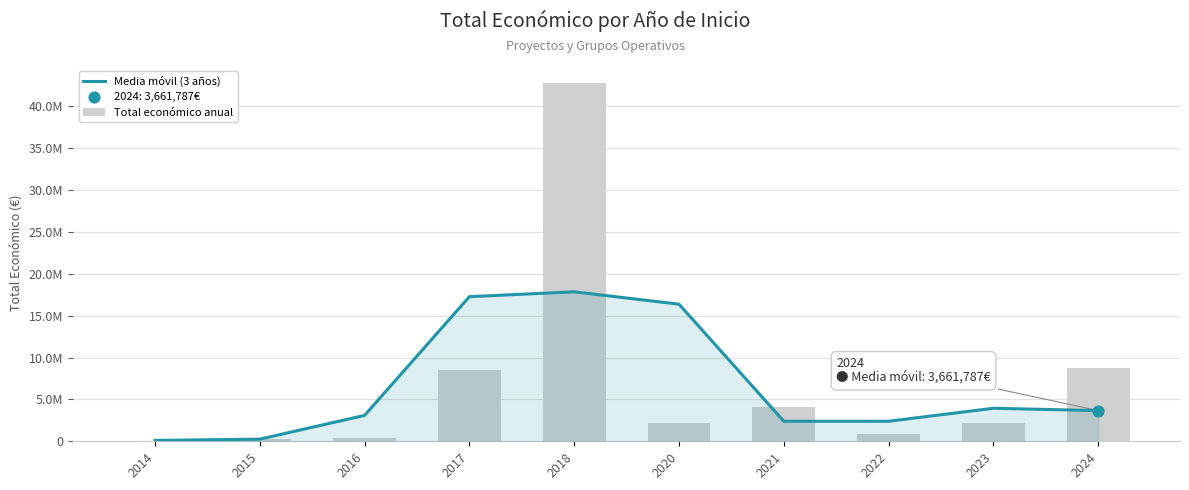

What is the total value across all series at 2015?

518047.7